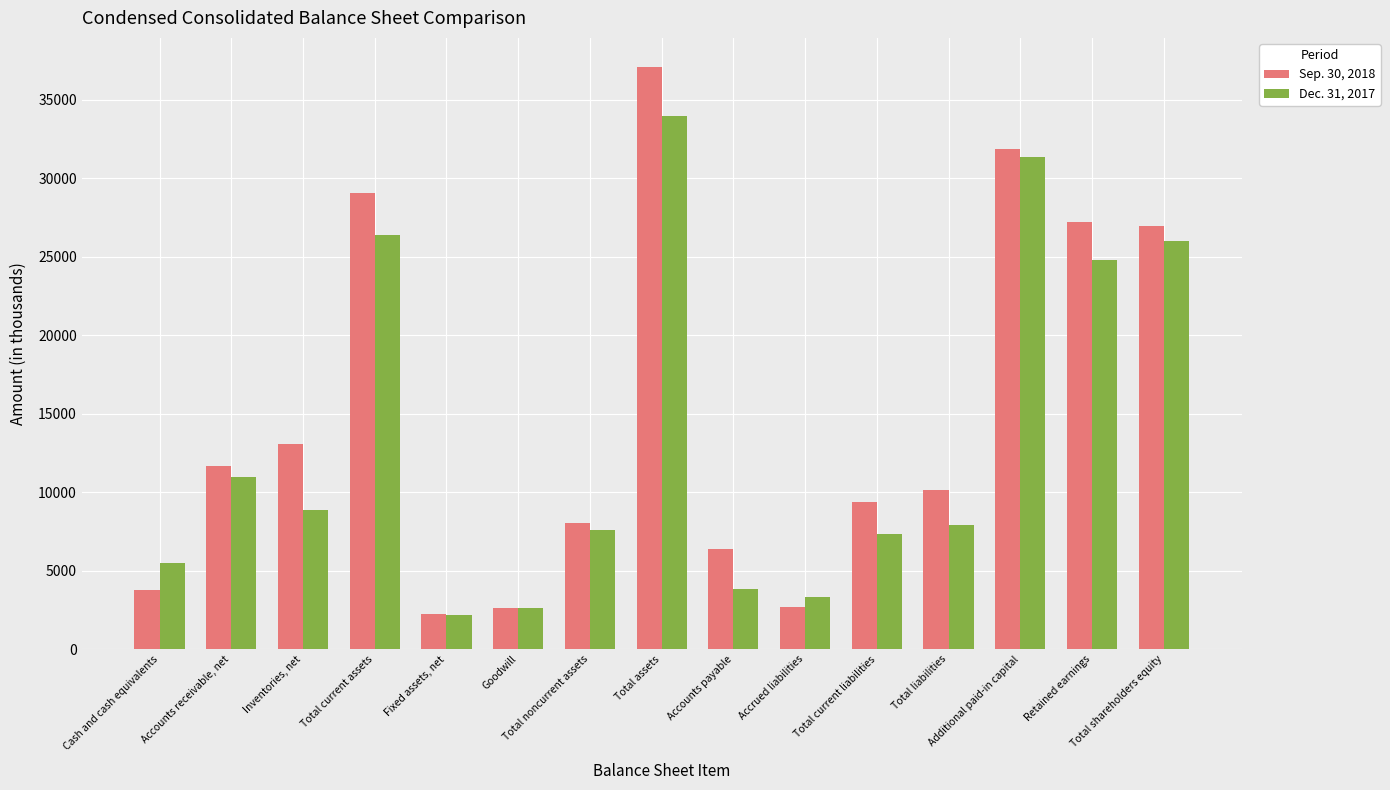

At which category does the chart reach its peak across all series?

Total assets